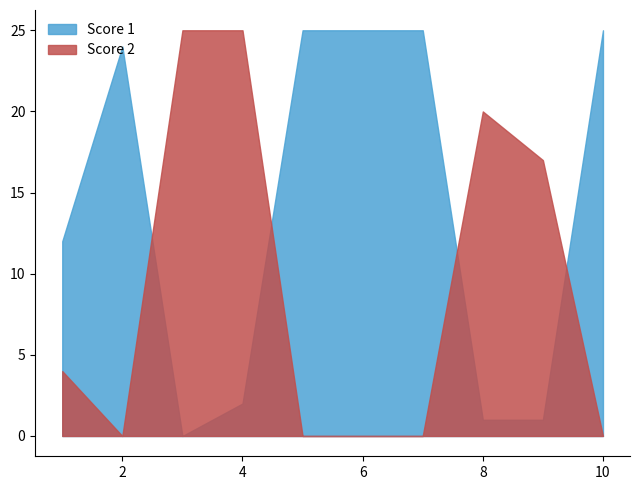

Does the chart display data point markers on the line(s)?

No